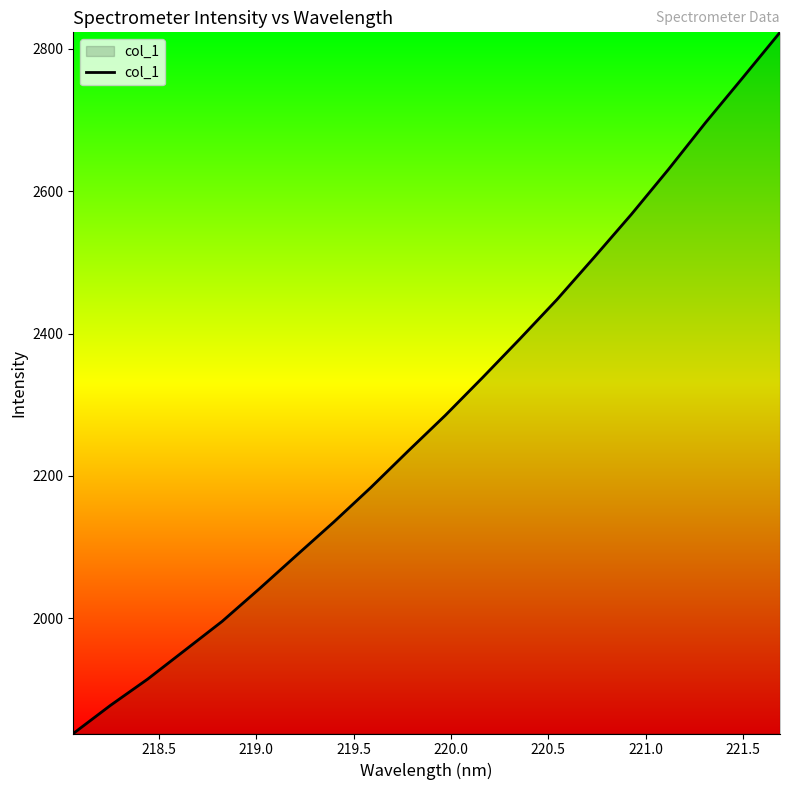

What is the greatest value displayed?

2823.0